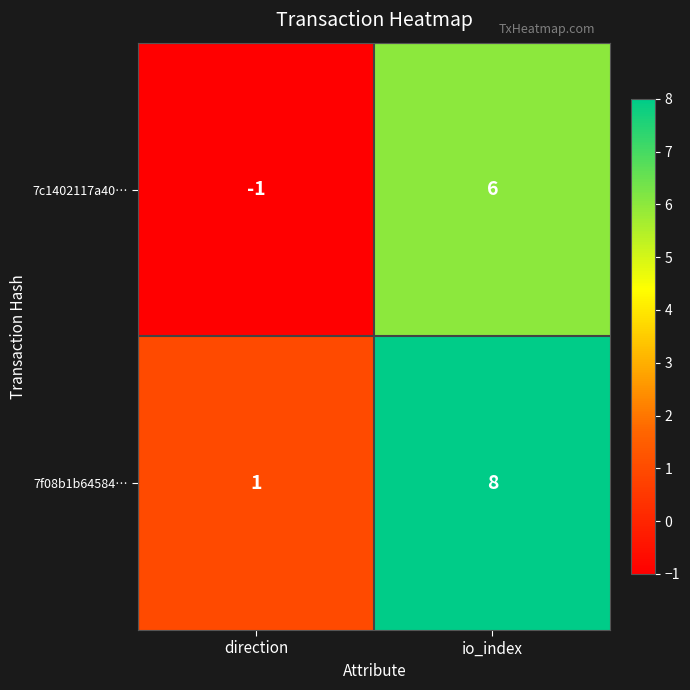

At which category does the chart reach its peak across all series?

io_index